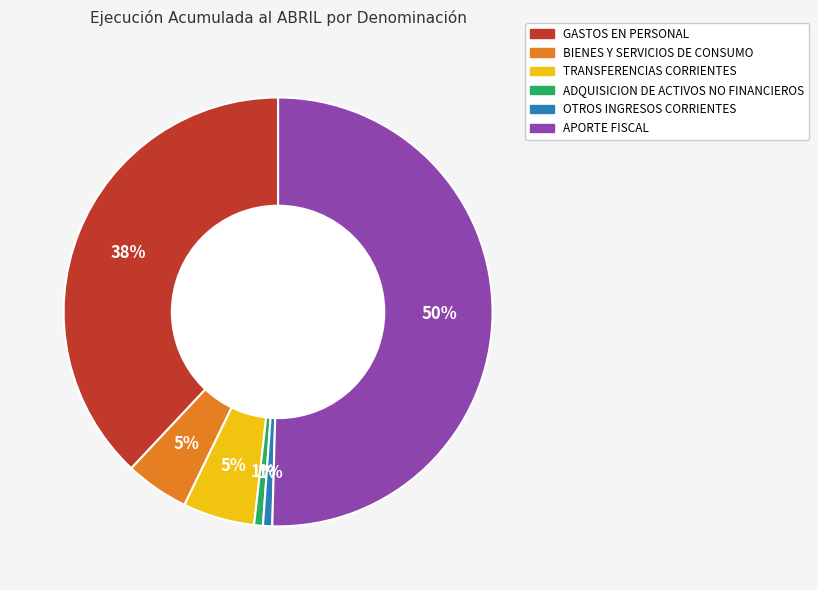

Which category accounts for the majority?

APORTE FISCAL